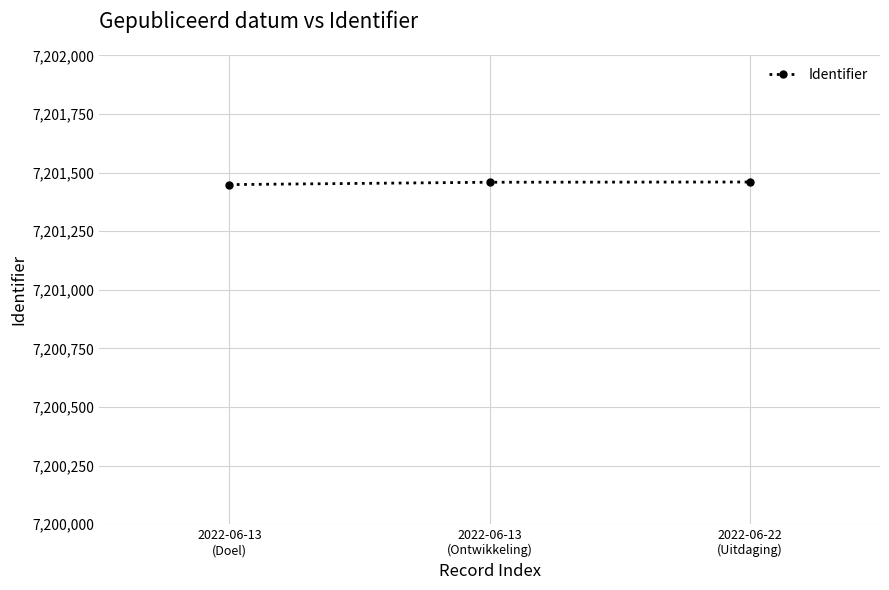

What is the maximum value shown in the chart?

7201460